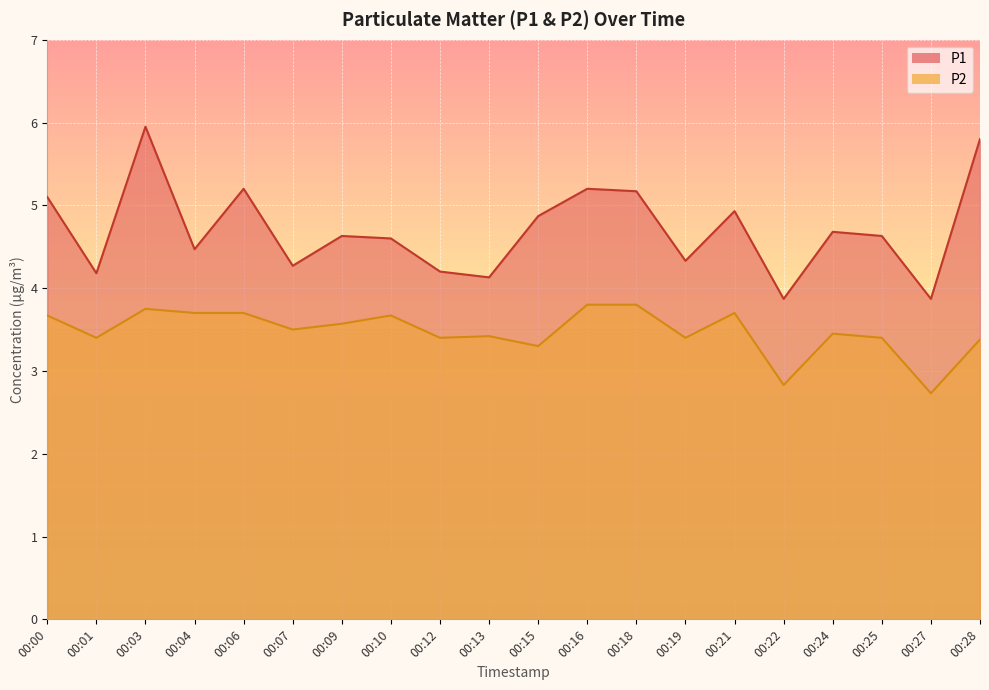

Which category has the highest value in the P2 series?

00:16